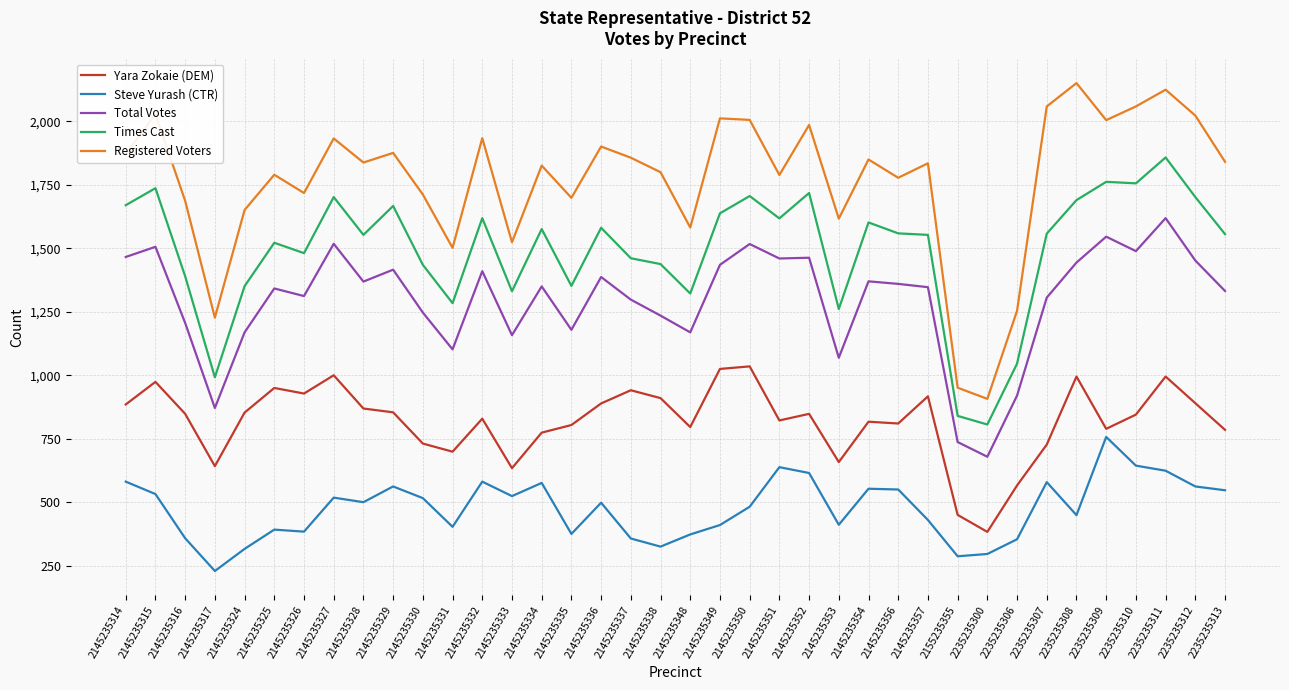

What is the difference between the highest and lowest values at 2145235353?

1206